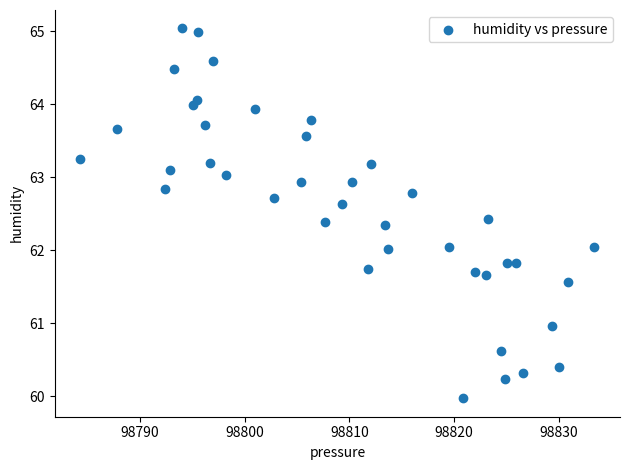

What is the range of X values (max minus min)?

49.1